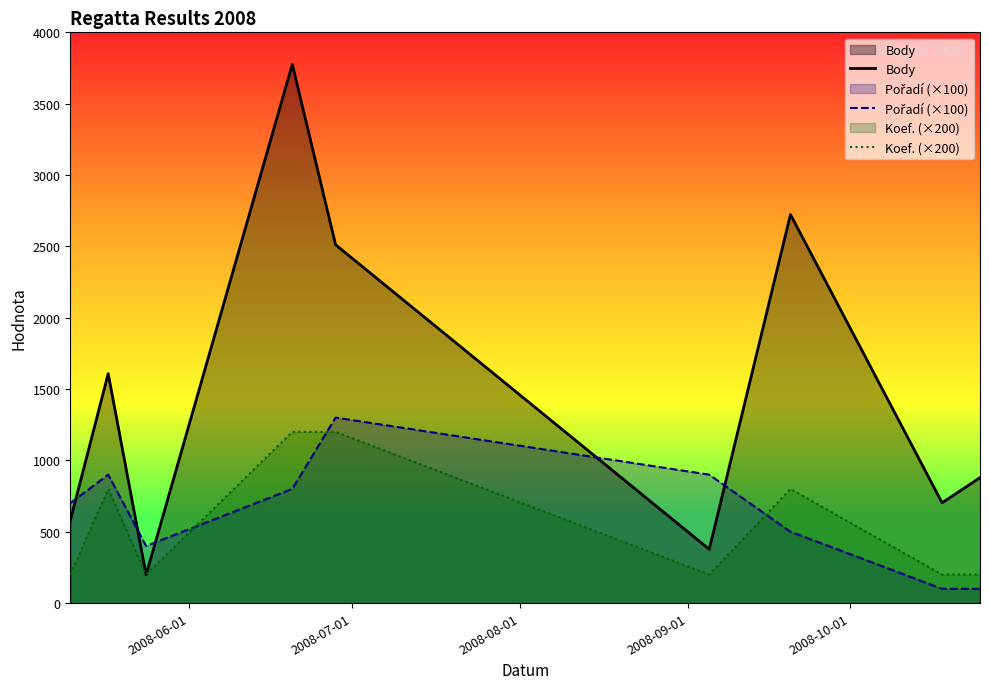

What is the highest value of the Body series?

3776